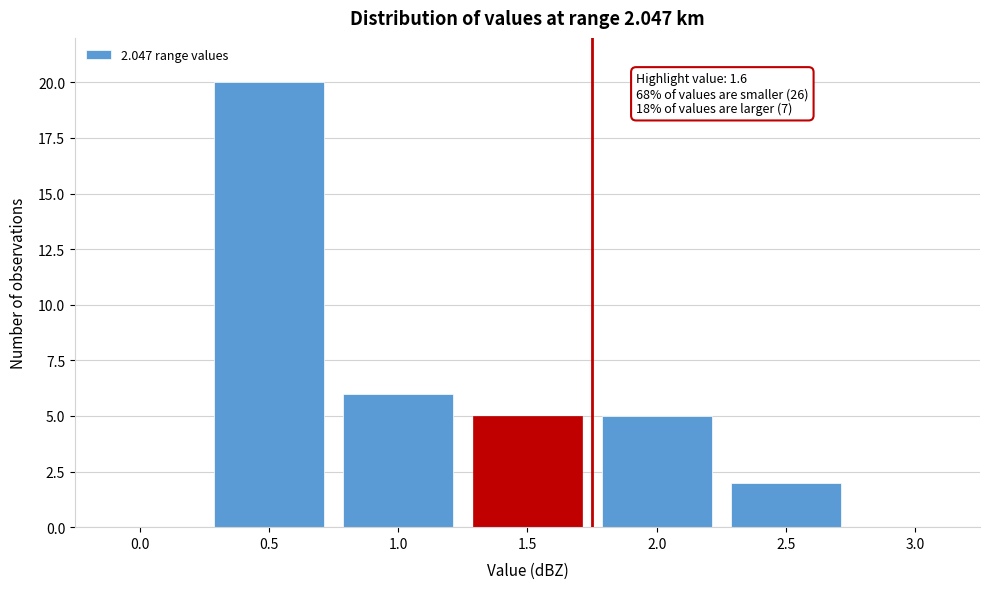

Reading left to right, list all the values displayed in this chart.

0.0=0	0.5=20	1.0=6	1.5=5	2.0=5	2.5=2	3.0=0